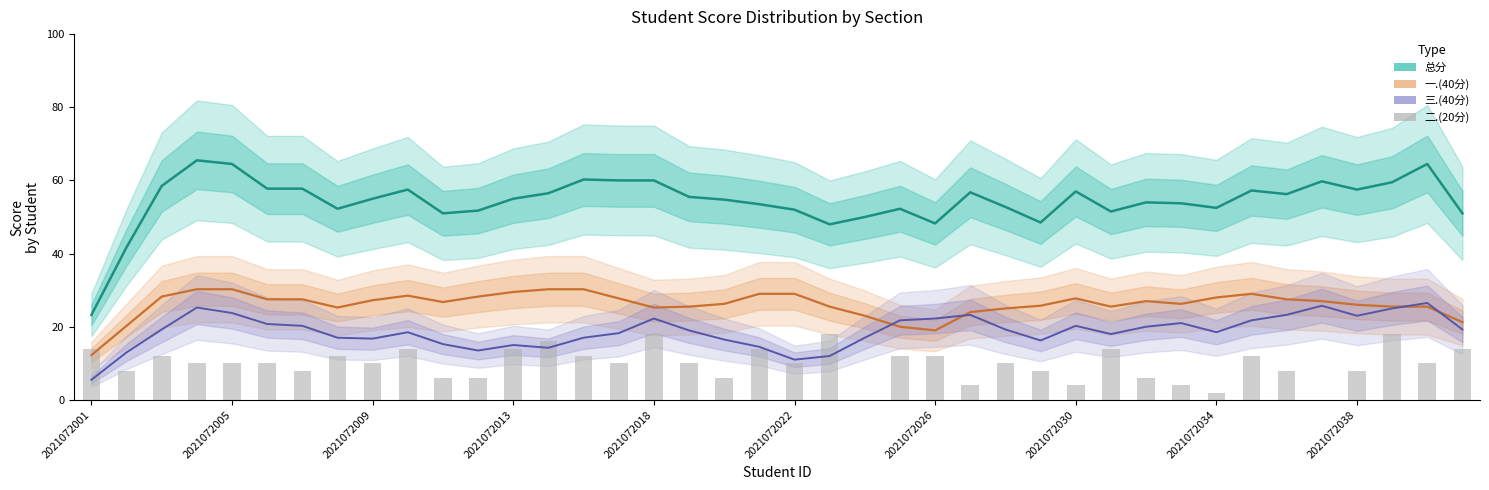

At how many categories does at least one series exceed 49?

35